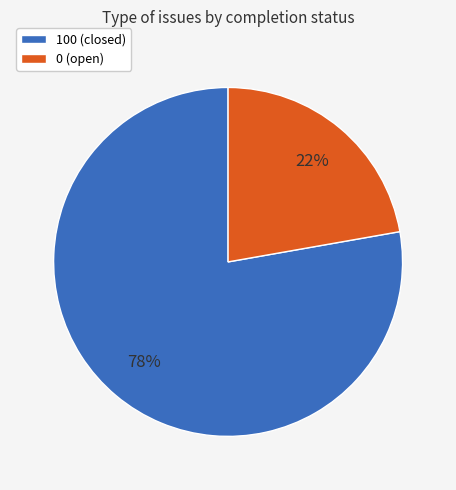

Is it true that 0 (open) is 34% of the pie?

False